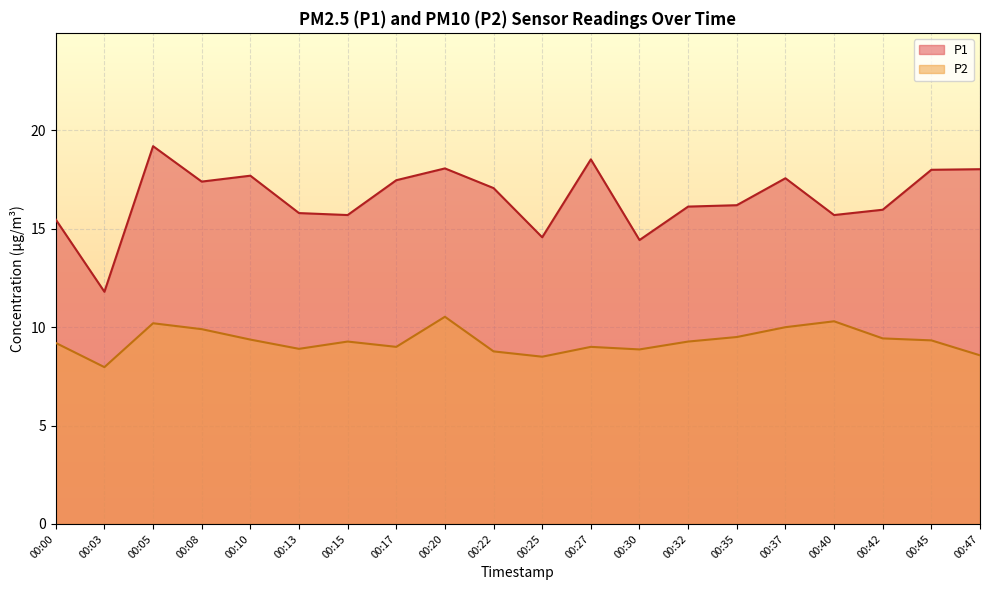

What is the difference between the maximum and second lowest values in the P1 series?

4.8